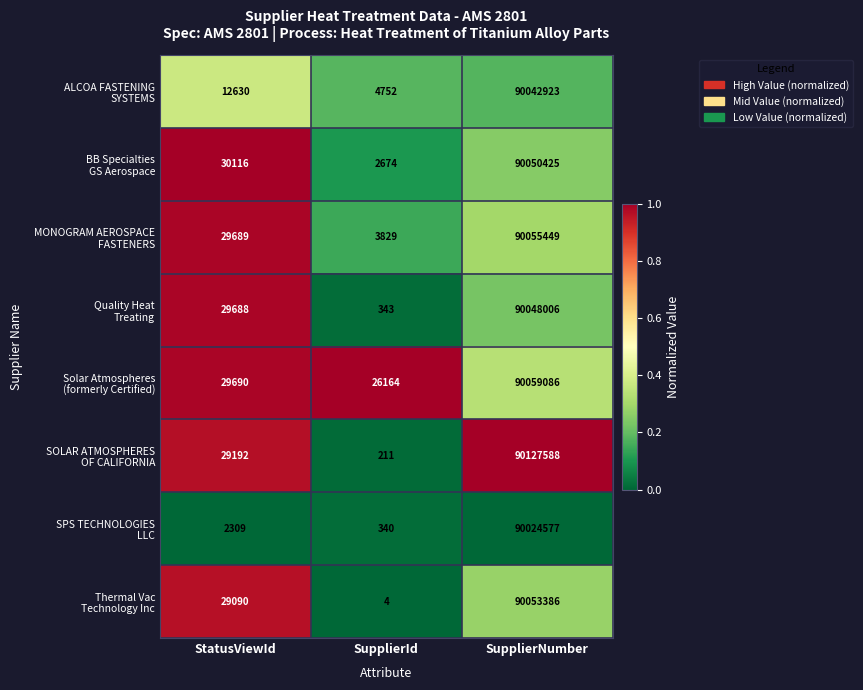

What is the smallest value displayed?

4